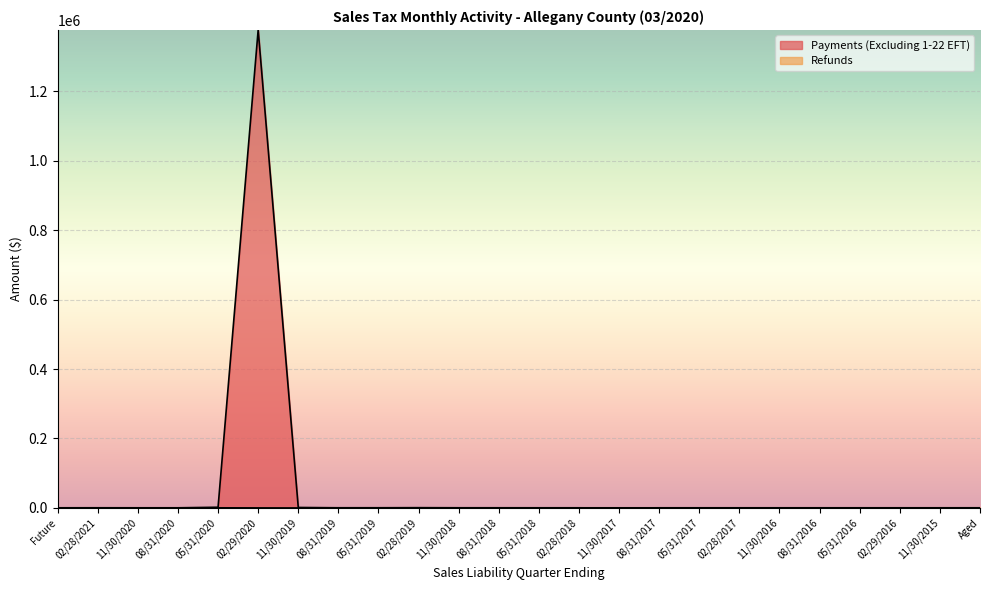

Between 02/28/2021 and 02/29/2016, which series saw the biggest shift?

Payments (Excluding 1-22 EFT)